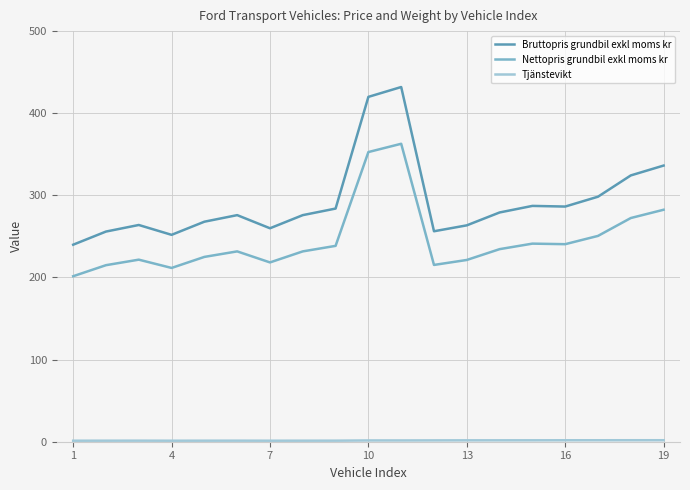

Which series has the largest range (max minus min)?

Bruttopris grundbil exkl moms kr